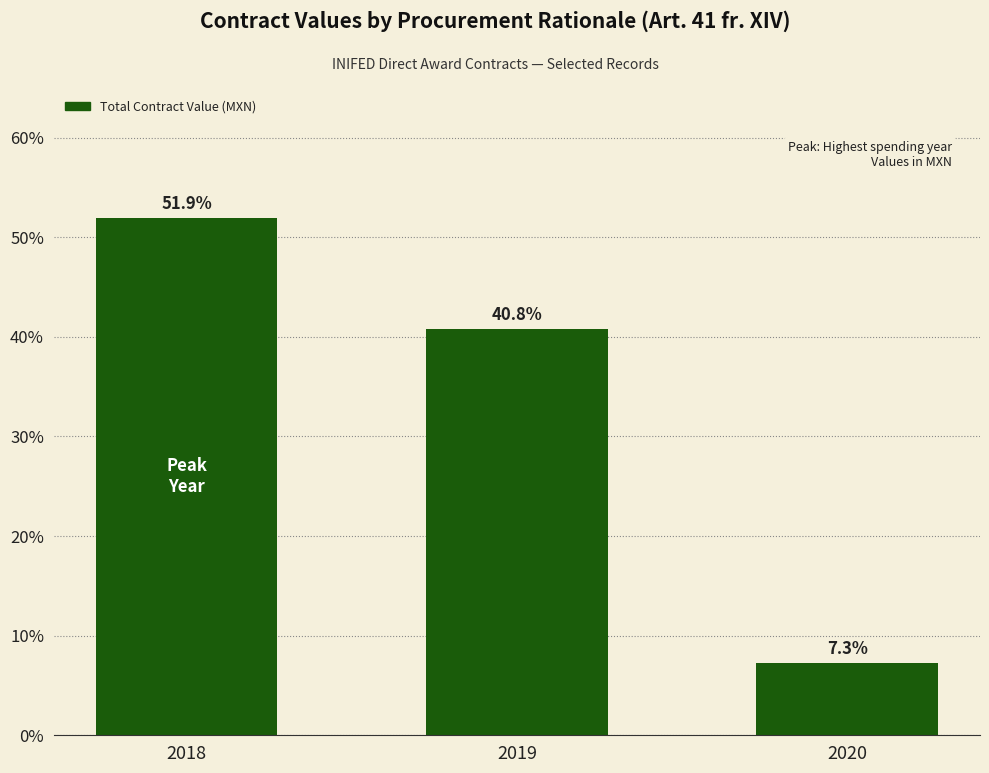

Reading left to right, list all the values displayed in this chart.

2018=51.9	2019=40.8	2020=7.3